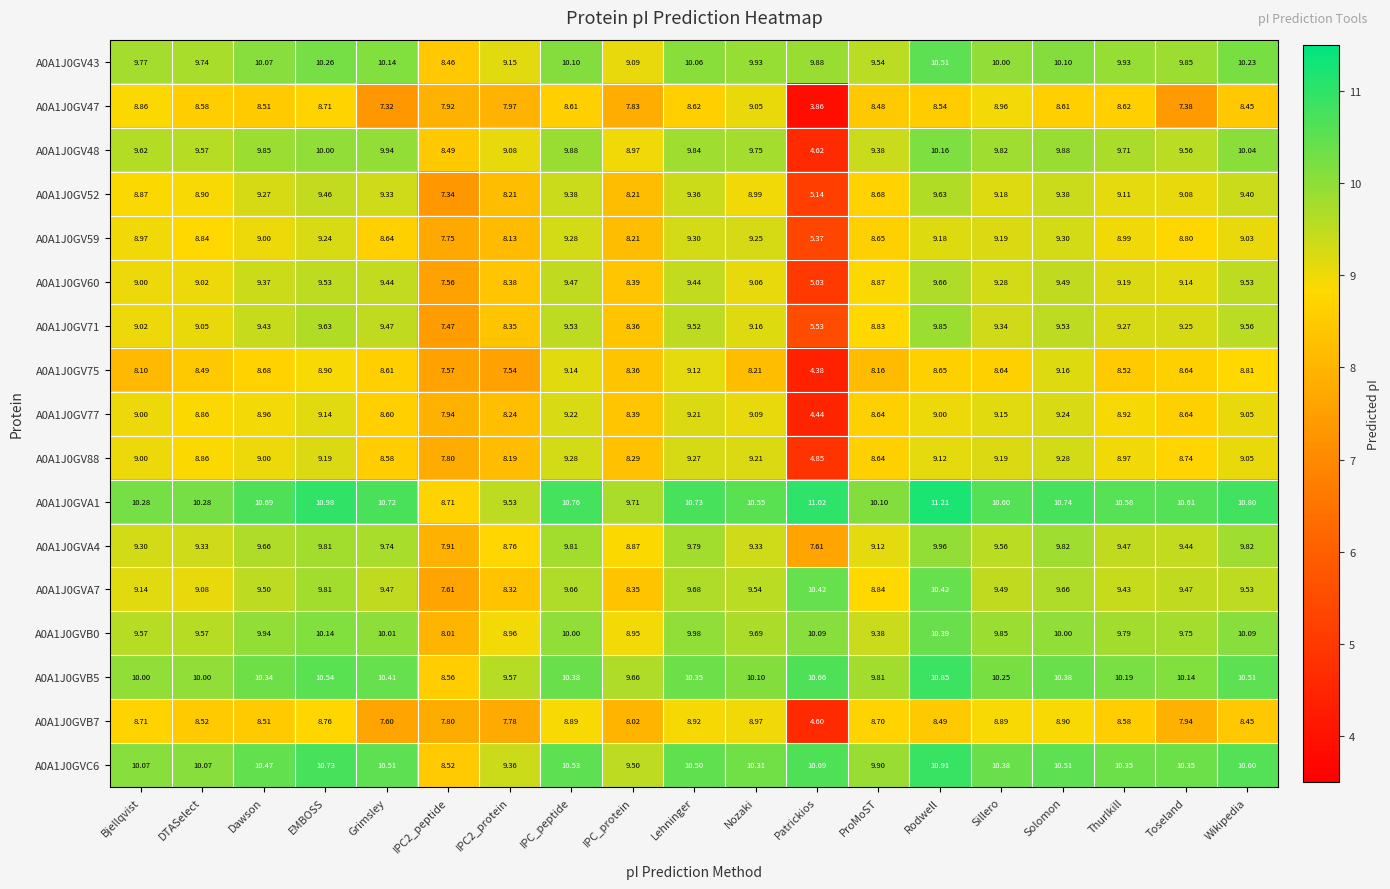

How many series are shown in this chart?

17